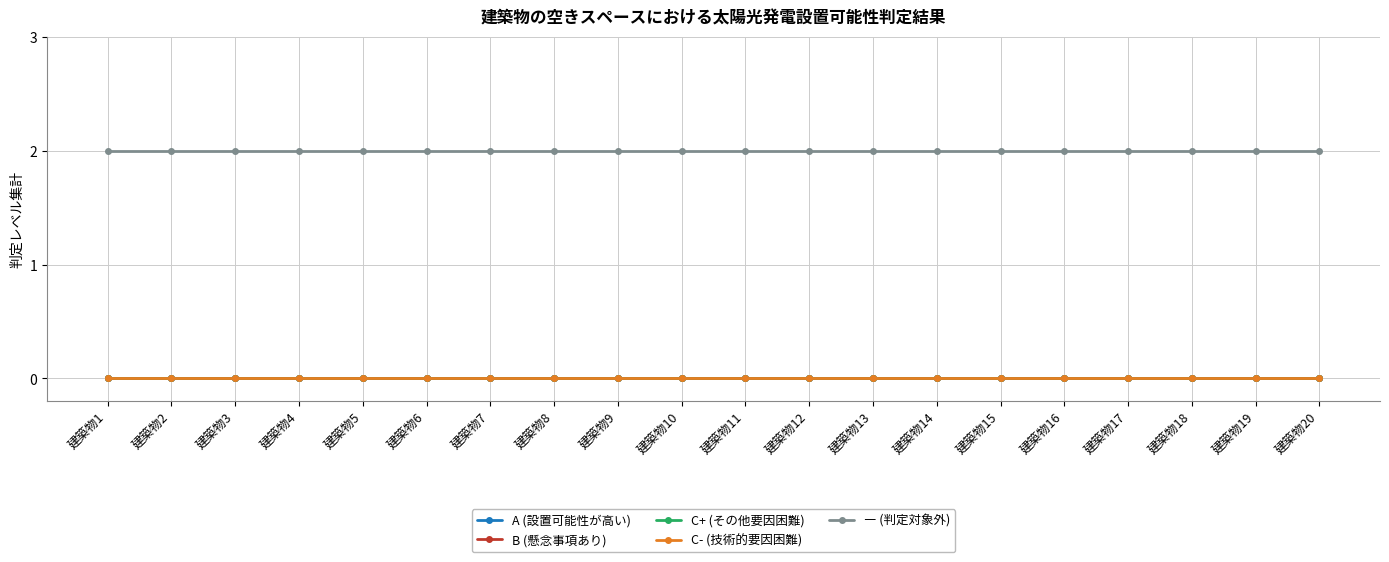

Reading left to right, transcribe all the data shown in this chart.

A (設置可能性が高い): 0	0	0	0	0	0	0	0	0	0	0	0	0	0	0	0	0	0	0	0
B (懸念事項あり): 0	0	0	0	0	0	0	0	0	0	0	0	0	0	0	0	0	0	0	0
C+ (その他要因困難): 0	0	0	0	0	0	0	0	0	0	0	0	0	0	0	0	0	0	0	0
C- (技術的要因困難): 0	0	0	0	0	0	0	0	0	0	0	0	0	0	0	0	0	0	0	0
― (判定対象外): 2	2	2	2	2	2	2	2	2	2	2	2	2	2	2	2	2	2	2	2